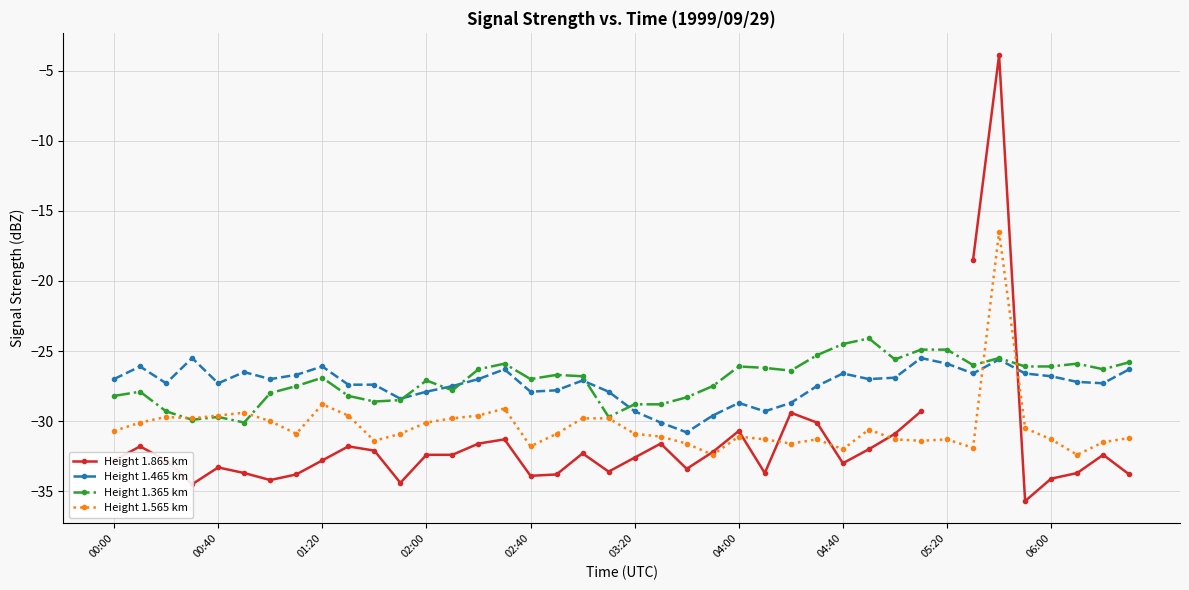

How many lines are shown in the chart?

4